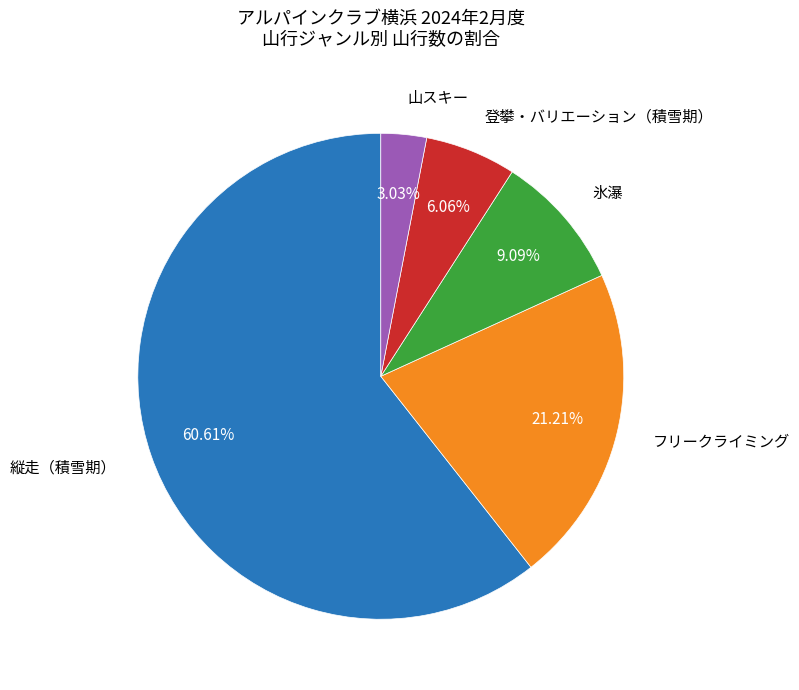

Is there a majority slice in this chart?

Yes